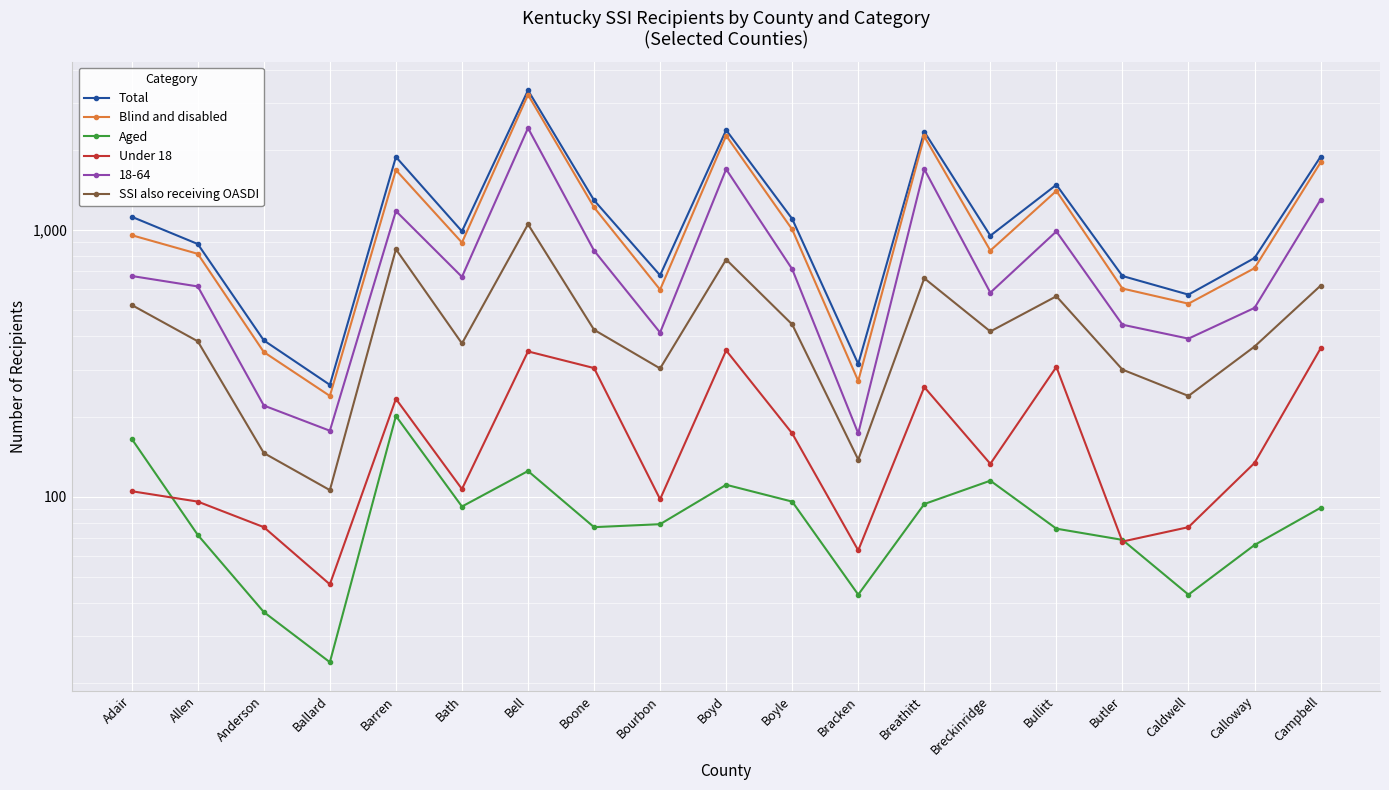

True or false: SSI also receiving OASDI has a value of 65 at Ballard.

False